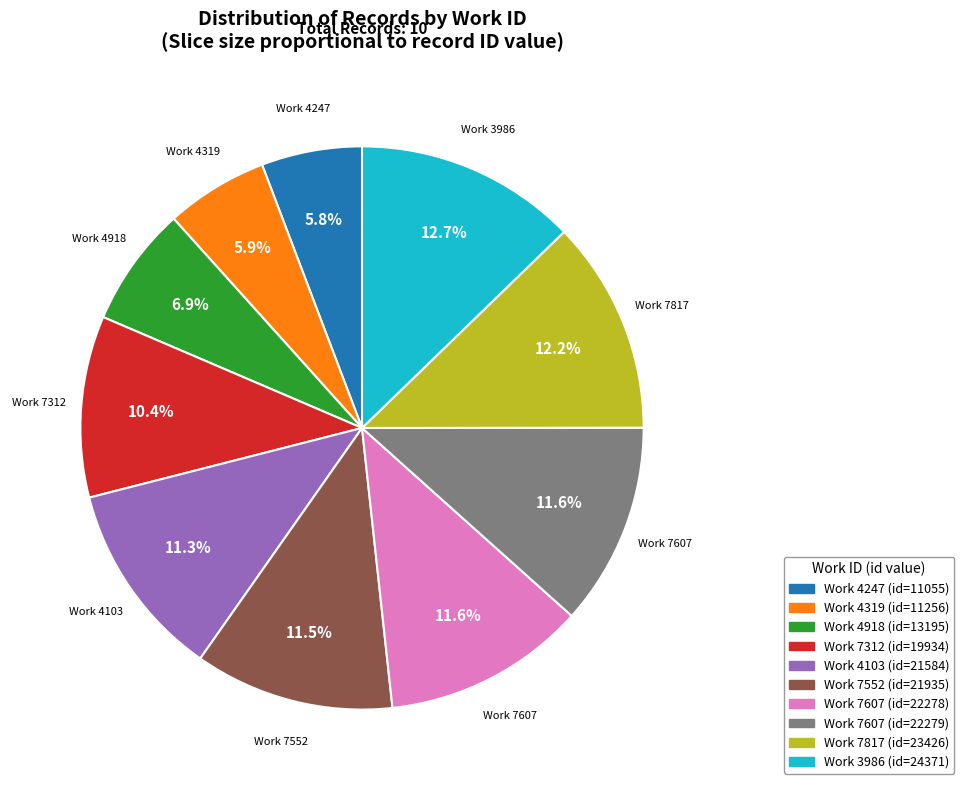

Is there any slice that represents more than half of the pie?

No